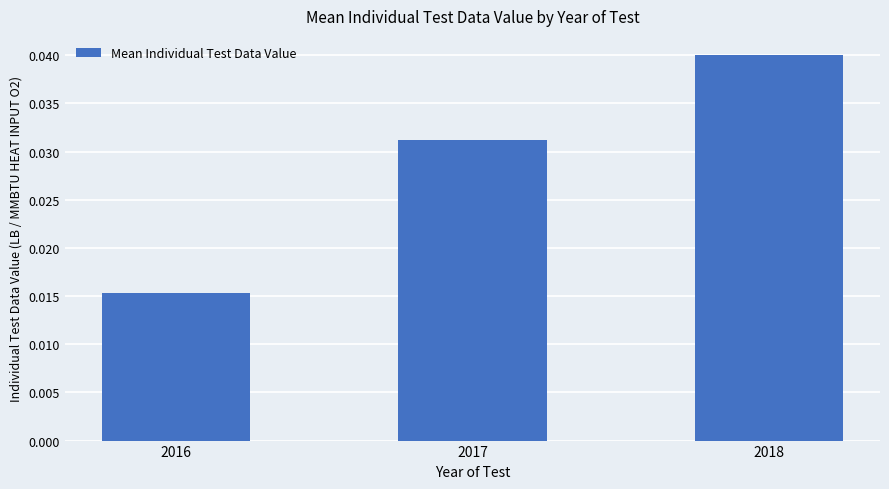

Between 2017 and 2018, which is larger?

2018